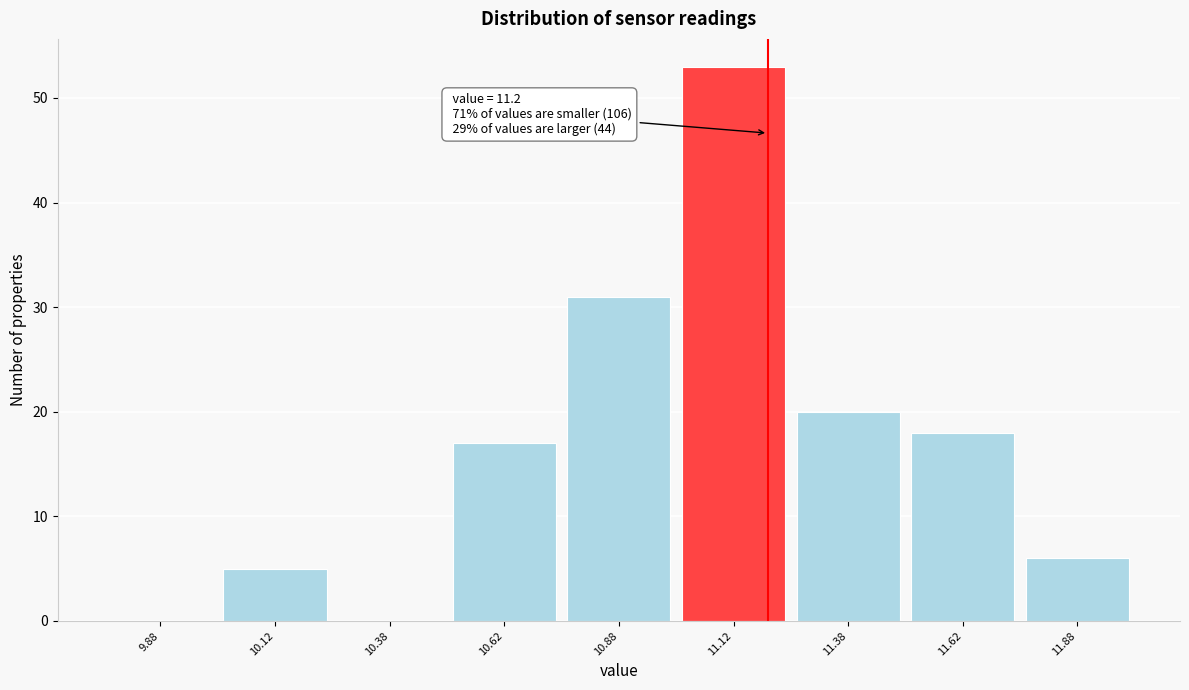

Over which range of the x-axis is the bar tallest?

11.00 to 11.25